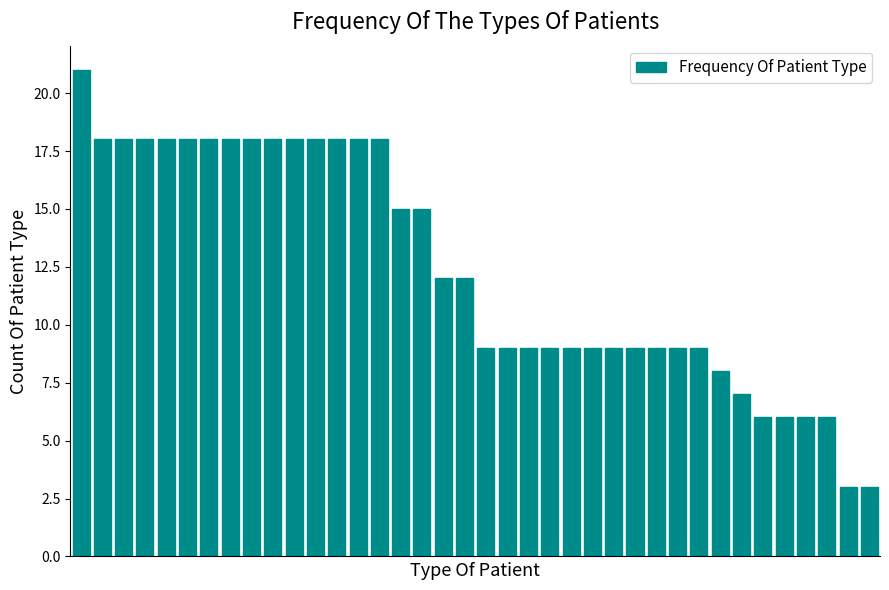

What is the maximum value shown in the chart?

21